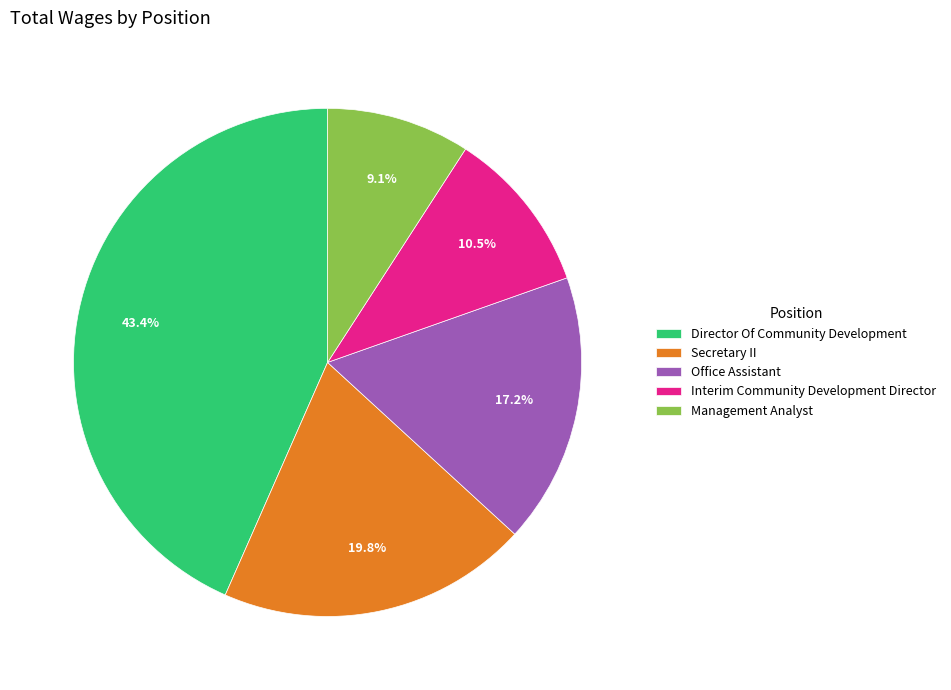

Which slice is the smallest?

Management Analyst